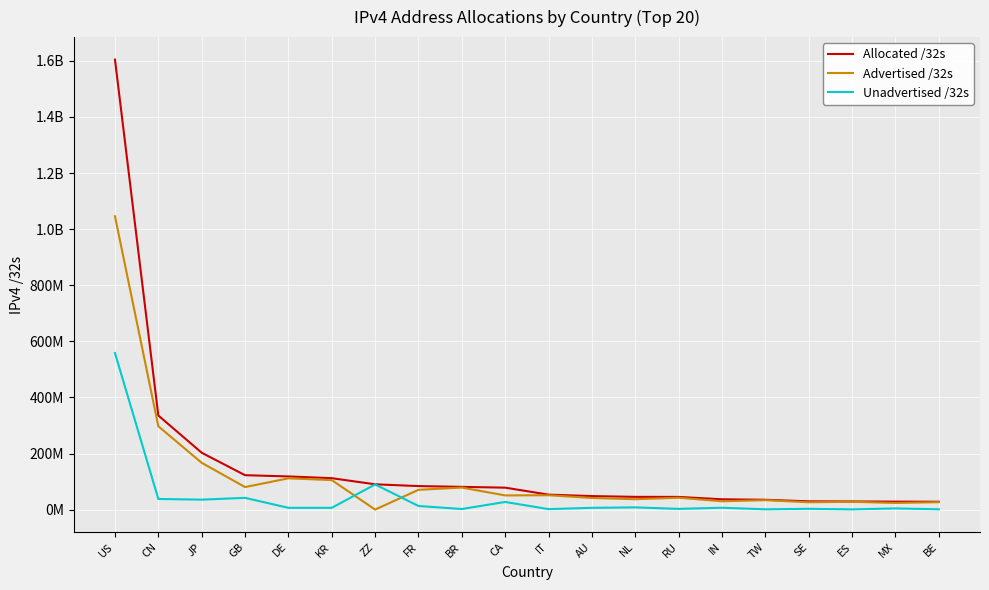

Where is the first local maximum for Unadvertised /32s?

GB